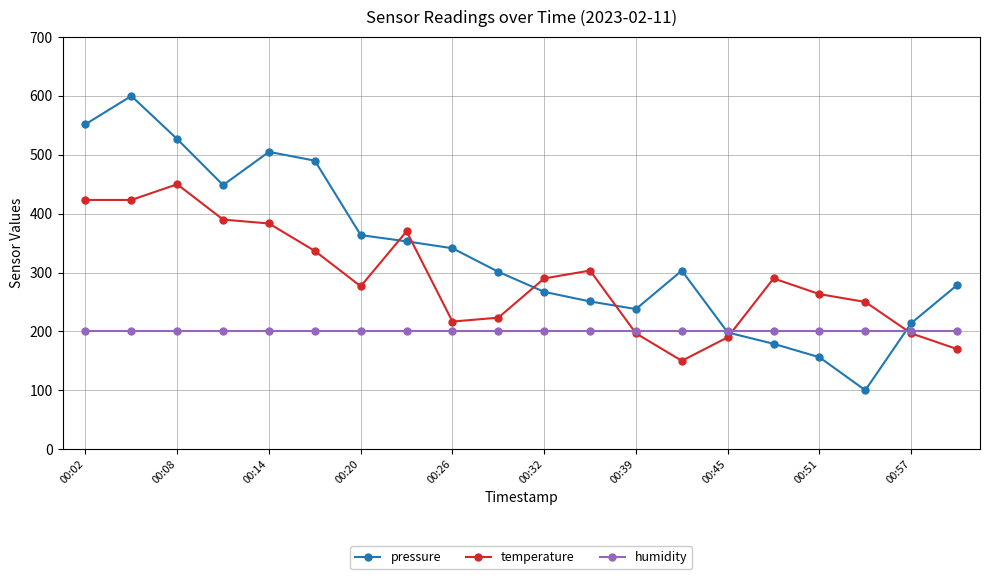

Which series has the largest total across all categories?

pressure